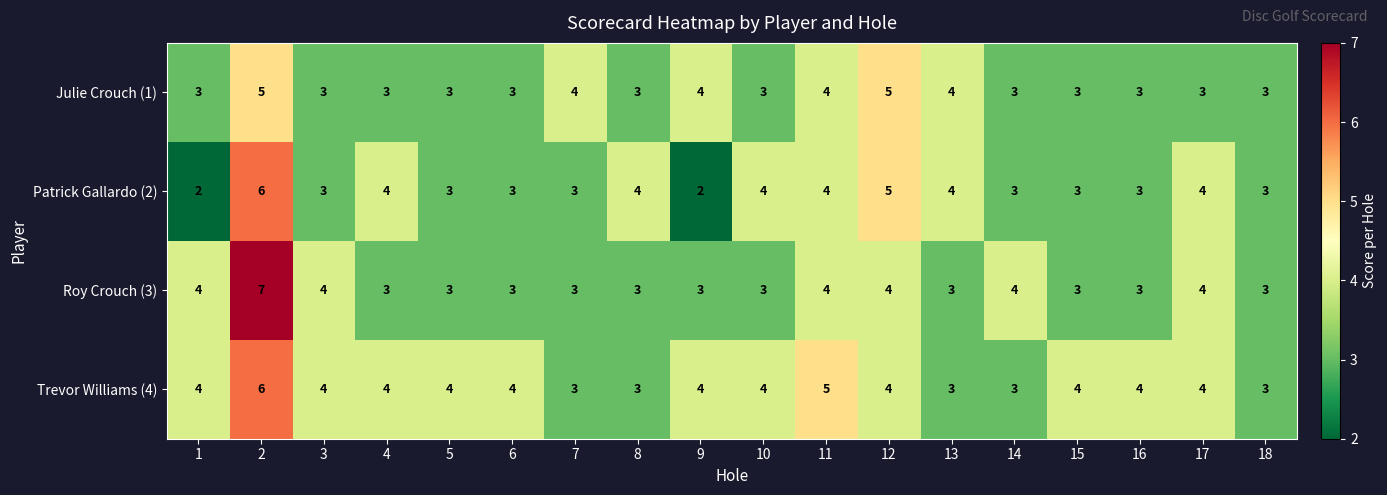

The Patrick Gallardo (2) series shows 2 at 10. True or false?

False